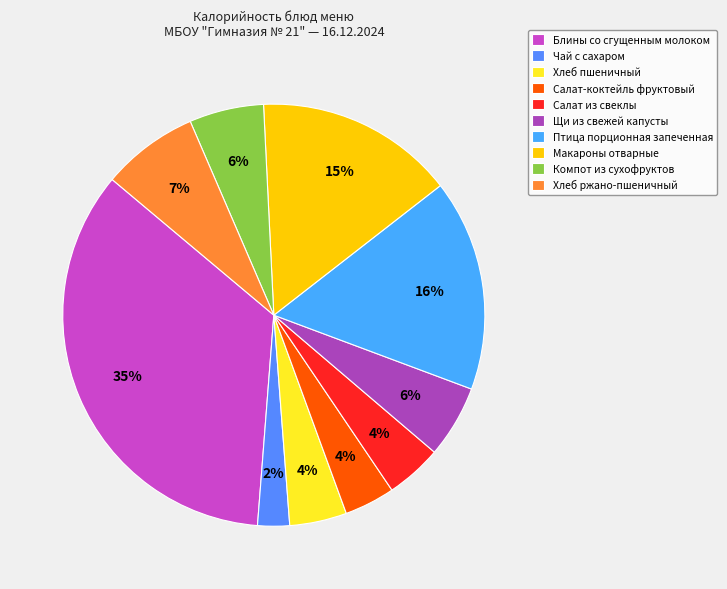

How many slices are in this pie chart?

10